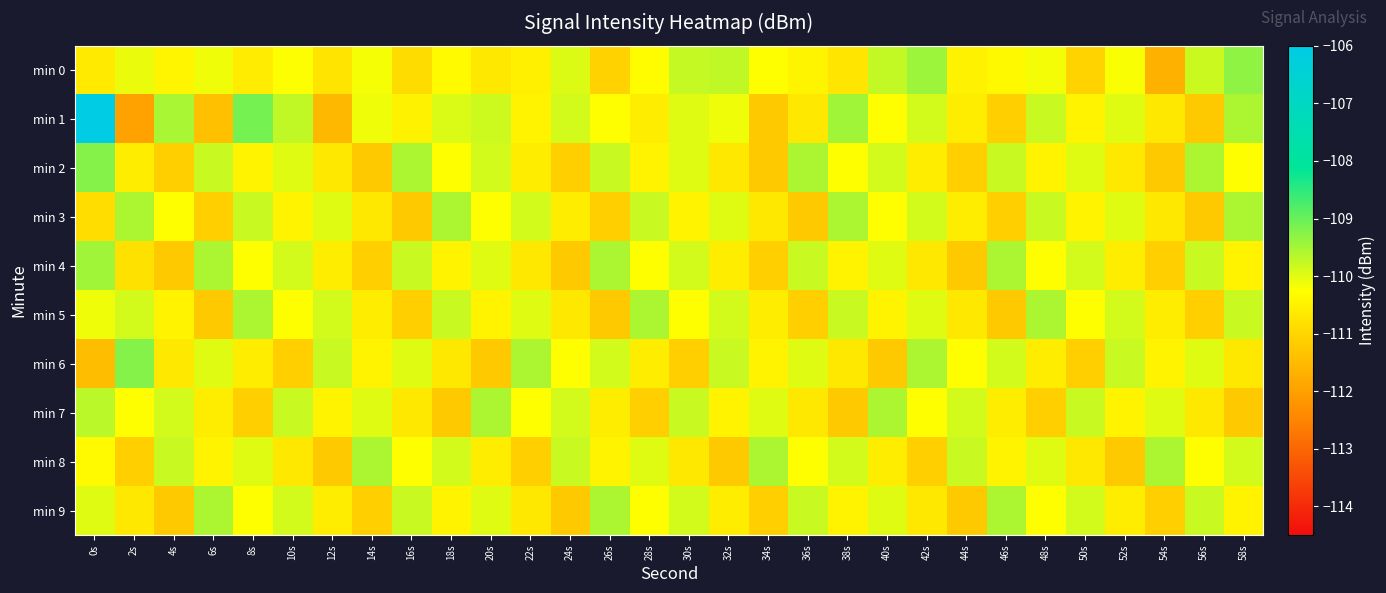

At 38s, list the series in order from smallest to largest.

min 7, min 0, min 6, min 4, min 9, min 2, min 8, min 5, min 3, min 1